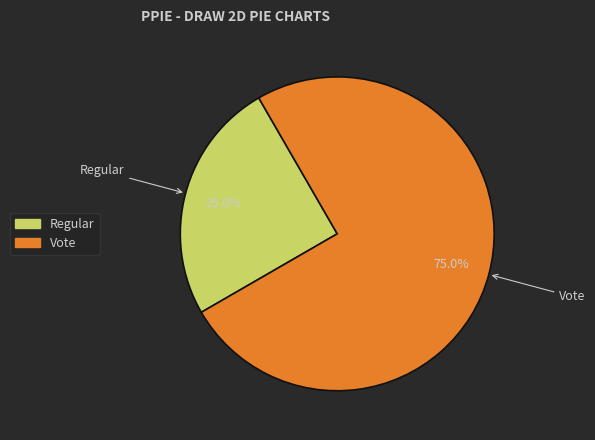

How many segments does this pie chart have?

2